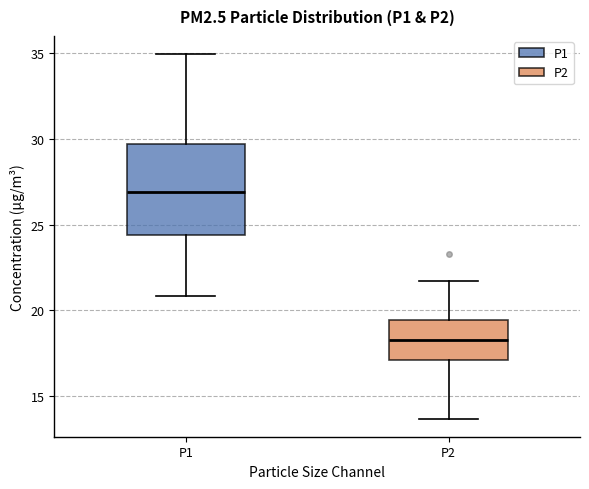

Comparing the boxes themselves (not the whiskers), which one is the tallest?

P1